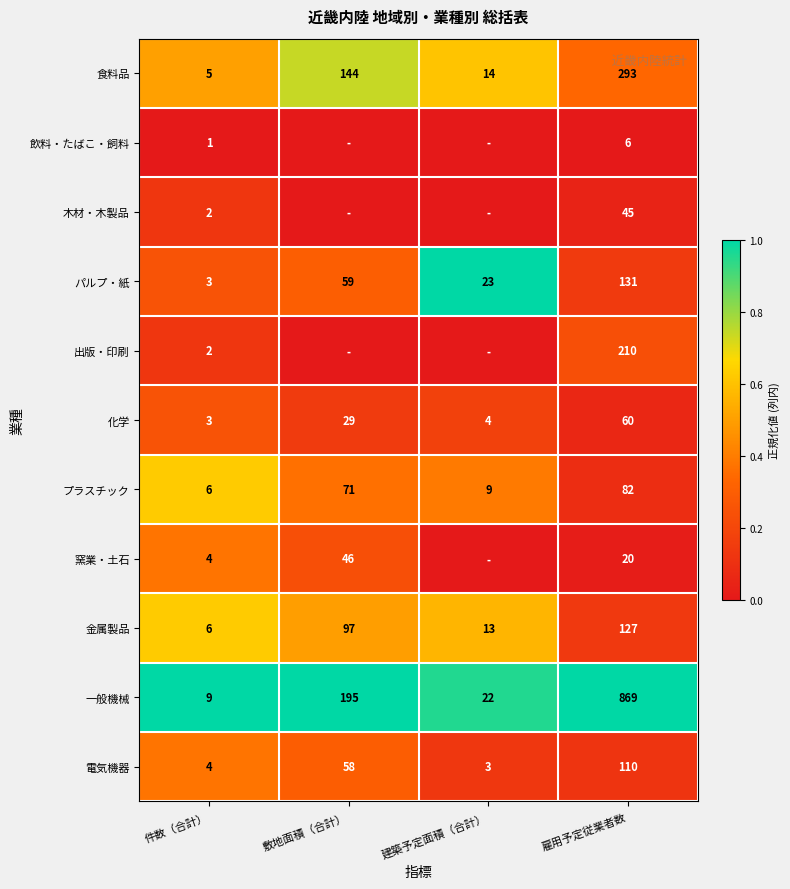

At which label is パルプ・紙 closest to 67?

敷地面積（合計）